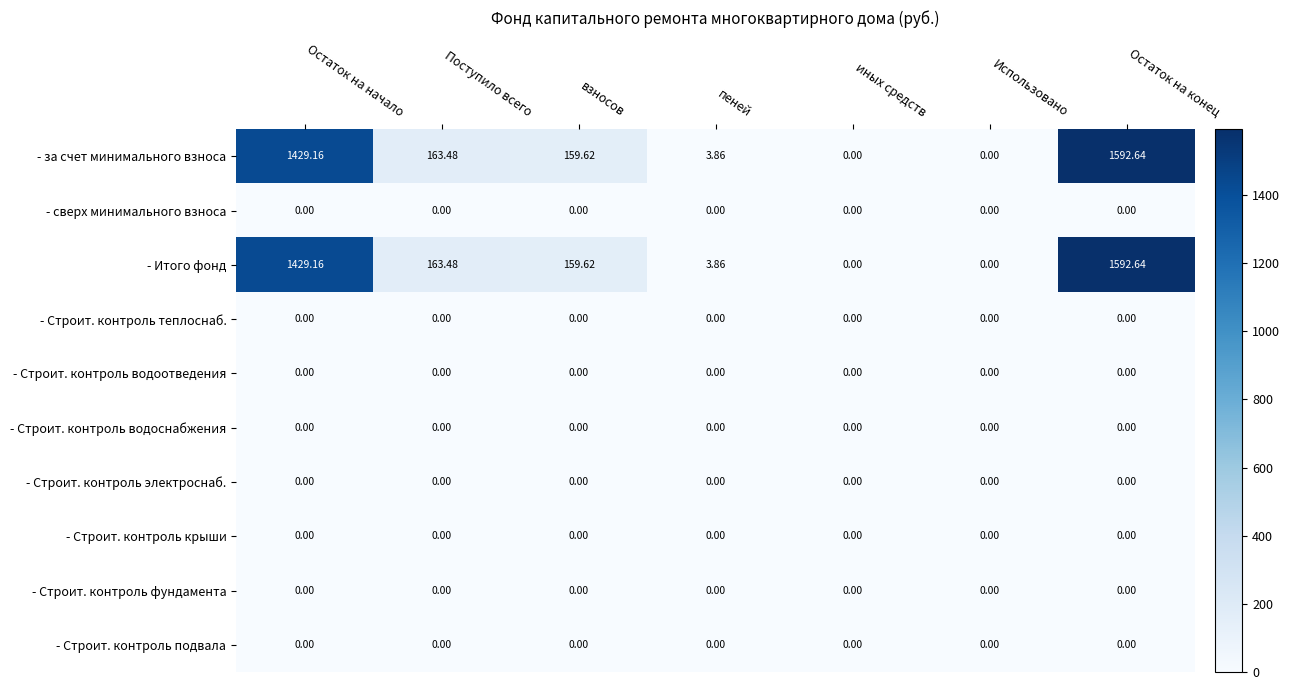

Which category has the highest value across all series?

Остаток на конец